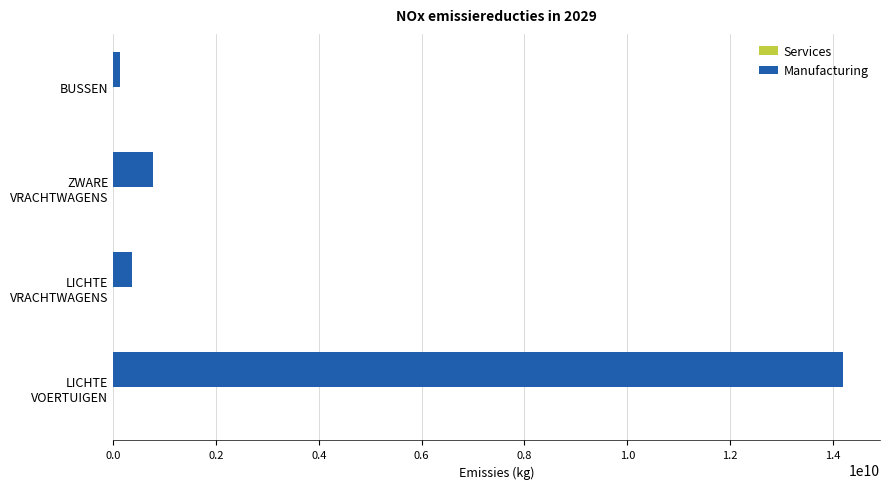

At which label is Manufacturing closest to 7169908055?

ZWARE VRACHTWAGENS